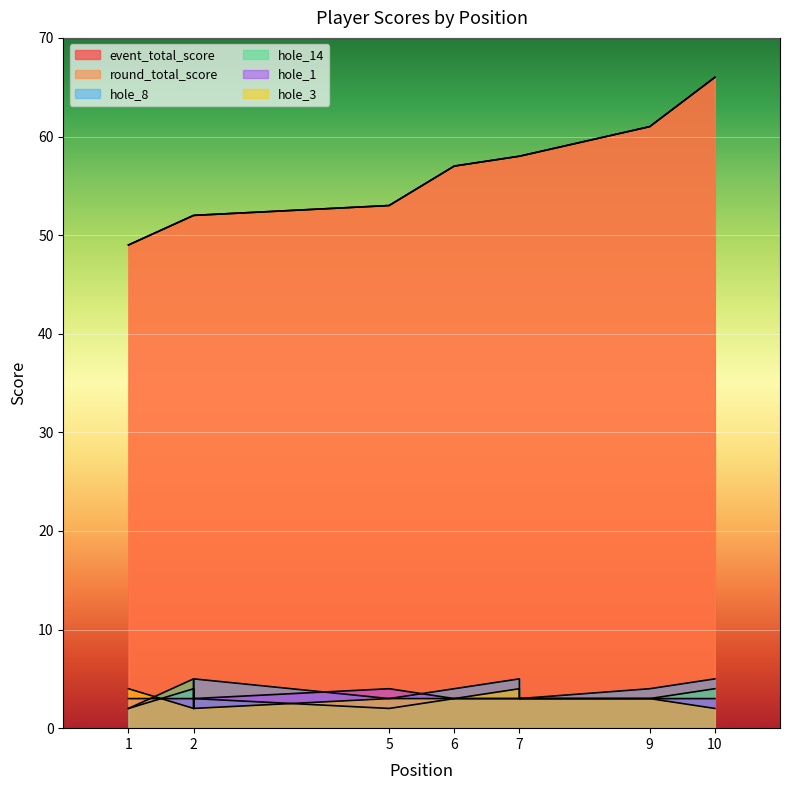

What is the smallest value displayed?

2